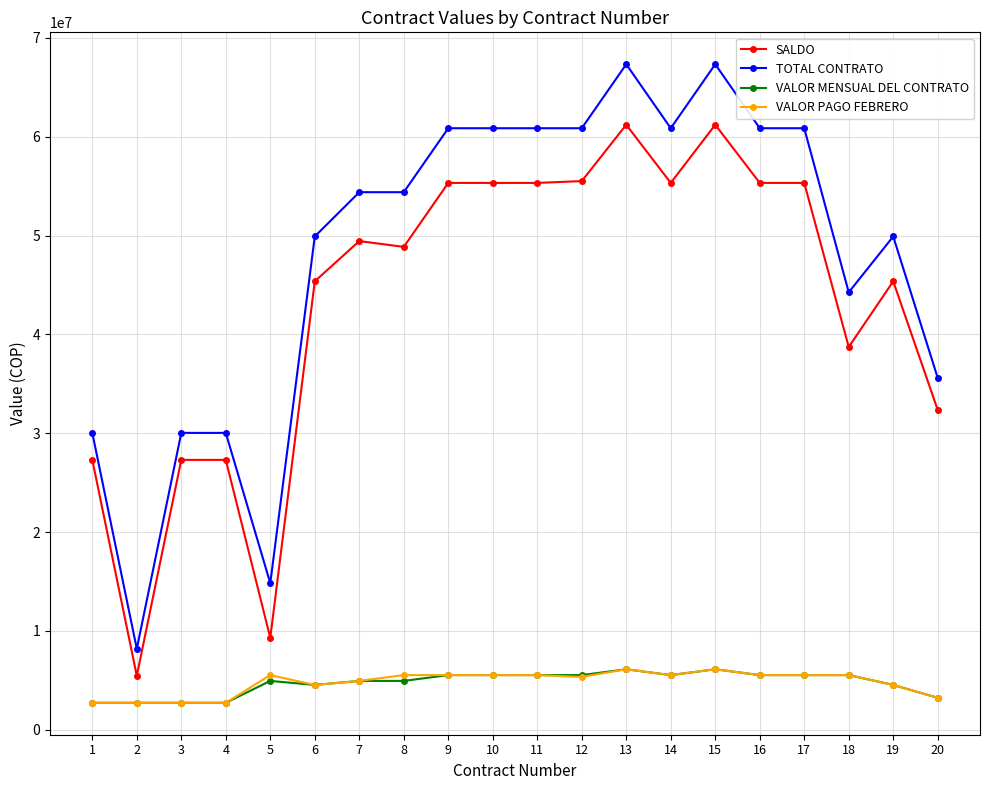

What is the highest value of the TOTAL CONTRATO series?

67326908